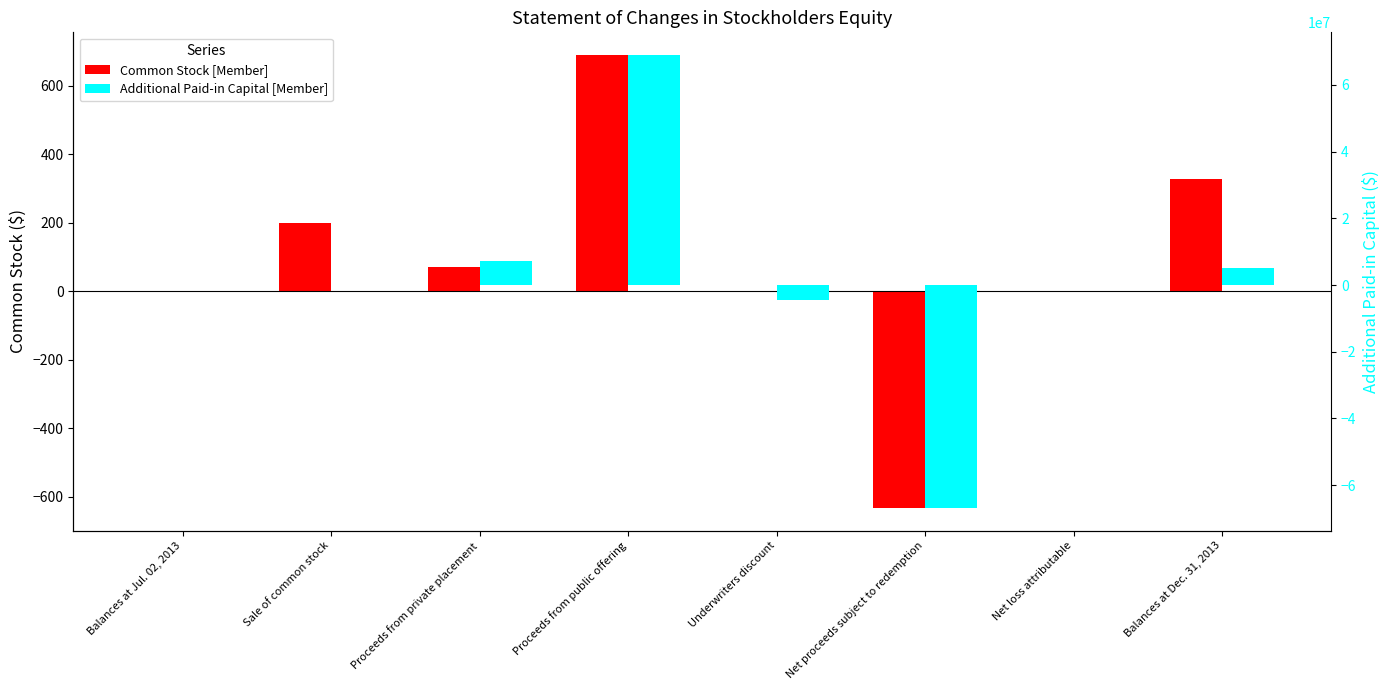

Does the chart contain any negative values?

Yes